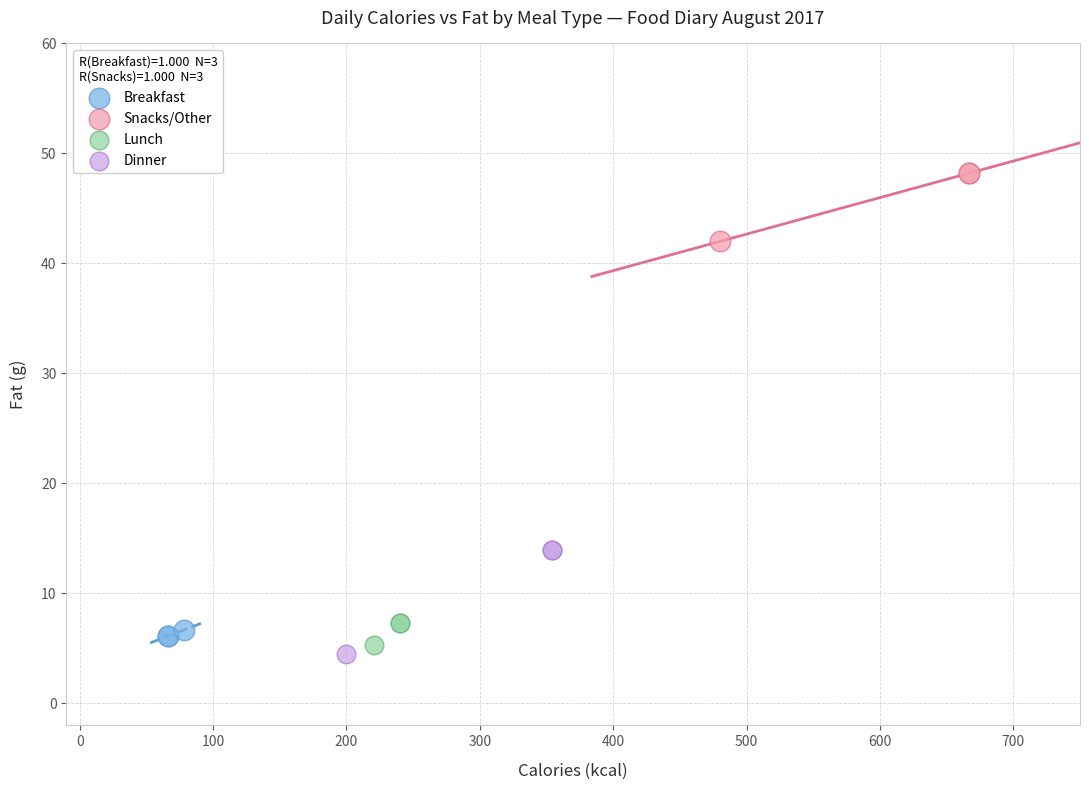

Which series contains the lowest Y value?

Dinner